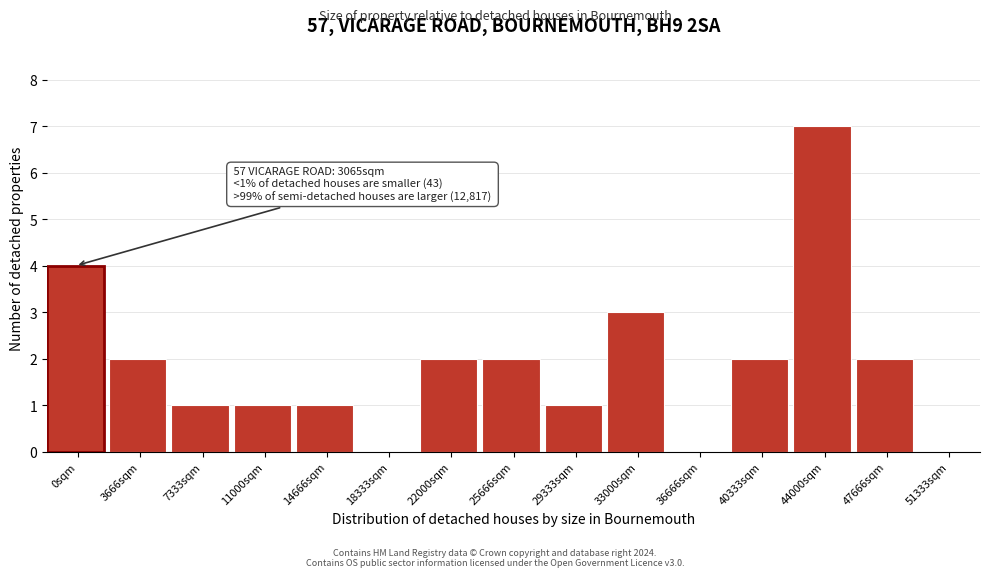

Reading left to right, list all the values displayed in this chart.

0sqm=4	3666sqm=2	7333sqm=1	11000sqm=1	14666sqm=1	18333sqm=0	22000sqm=2	25666sqm=2	29333sqm=1	33000sqm=3	36666sqm=0	40333sqm=2	44000sqm=7	47666sqm=2	51333sqm=0